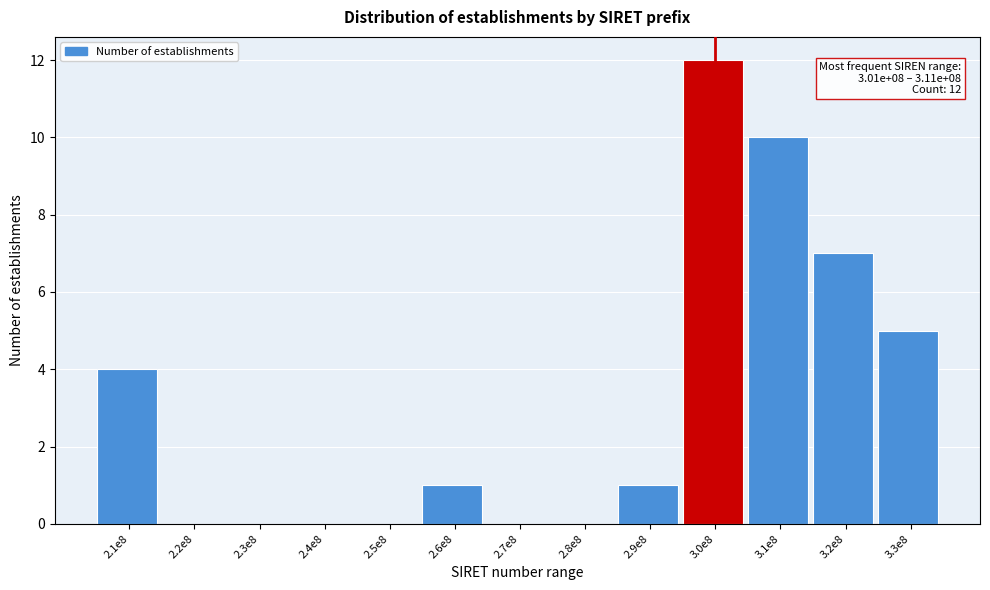

Reading right to left, extract all data points from this chart.

3.3e8=5	3.2e8=7	3.1e8=10	3.0e8=12	2.9e8=1	2.8e8=0	2.7e8=0	2.6e8=1	2.5e8=0	2.4e8=0	2.3e8=0	2.2e8=0	2.1e8=4